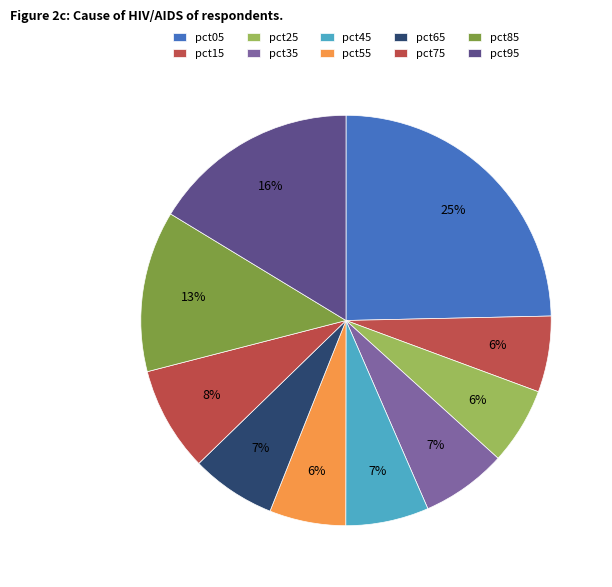

Is there a majority slice in this chart?

No